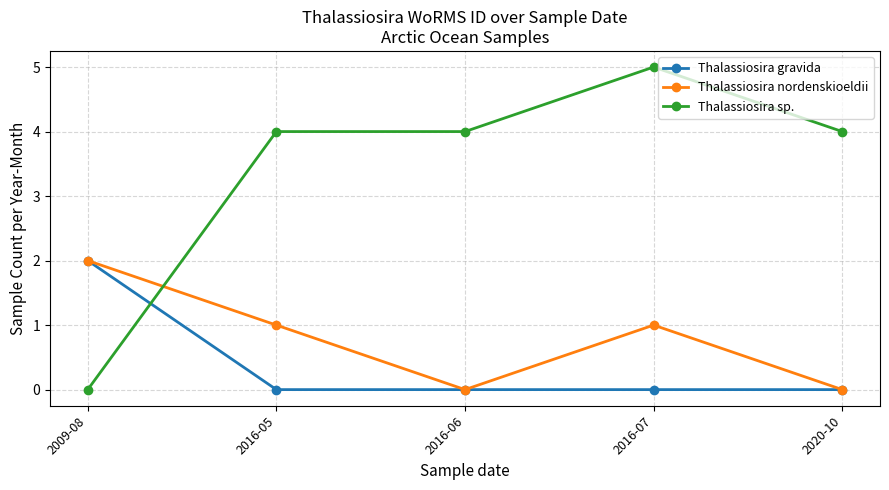

What is the total value across all series at 2016-06?

4